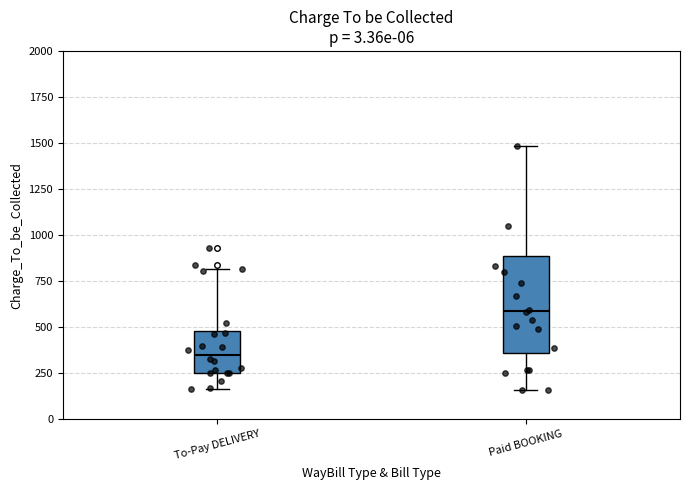

Which box's median line is the lowest?

To-Pay DELIVERY